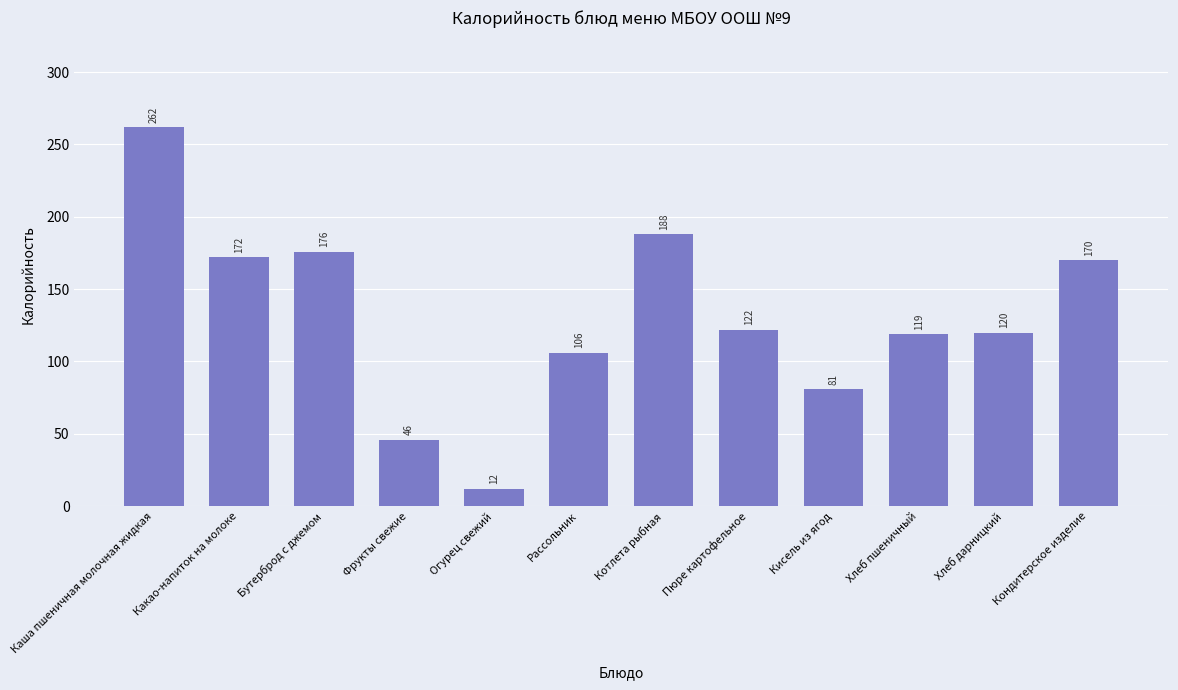

Rank the categories by value from lowest to highest.

Огурец свежий, Фрукты свежие, Кисель из ягод, Рассольник, Хлеб пшеничный, Хлеб дарницкий, Пюре картофельное, Кондитерское изделие, Какао-напиток на молоке, Бутерброд с джемом, Котлета рыбная, Каша пшеничная молочная жидкая